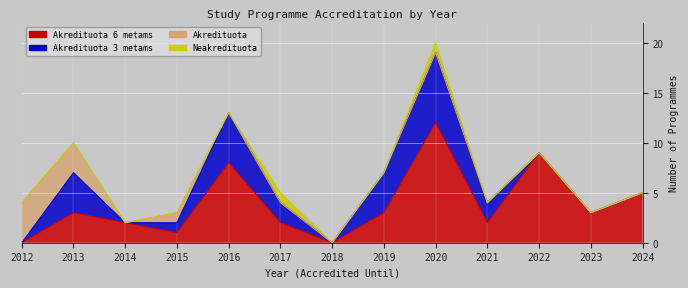

What is the total value across all series at 2021?

4